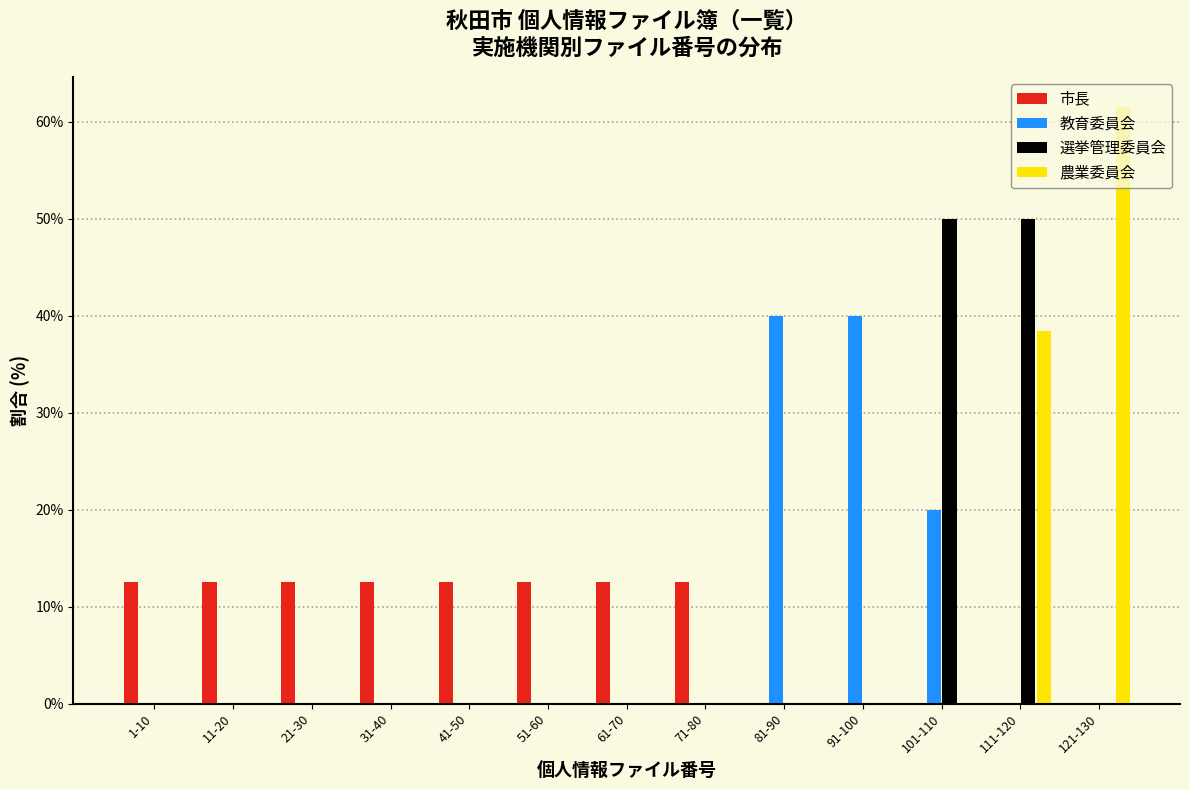

What is the greatest value displayed?

61.5